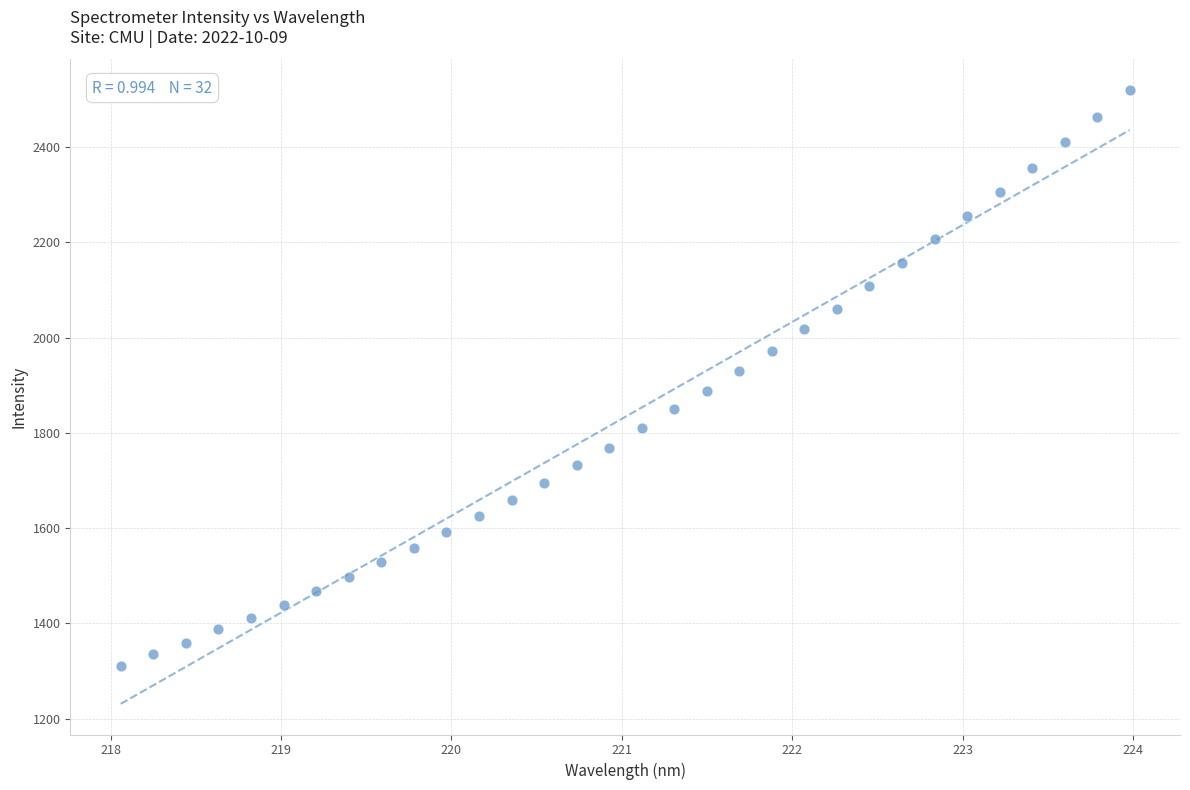

What is the range of X values (max minus min)?

5.9